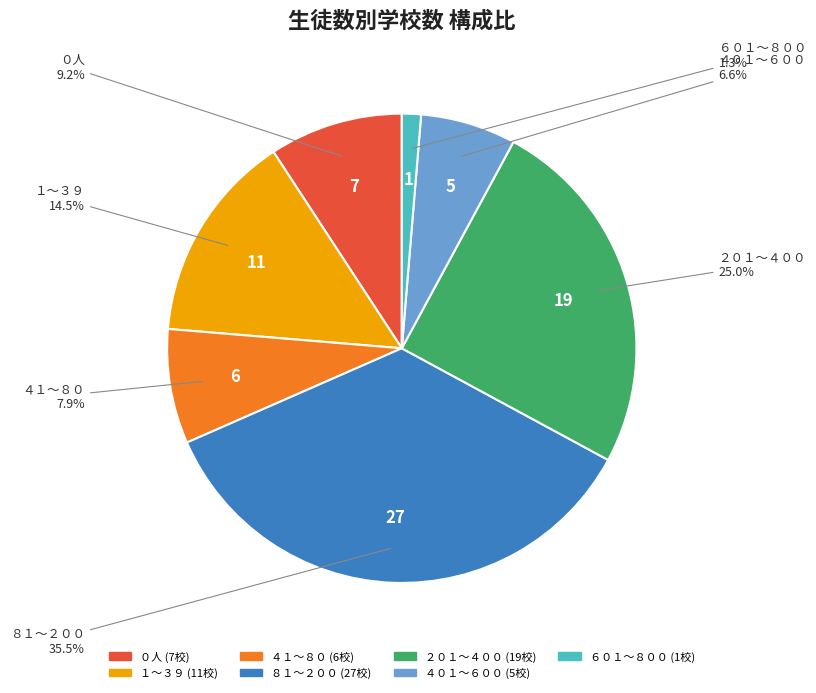

Is there any slice that represents more than half of the pie?

No